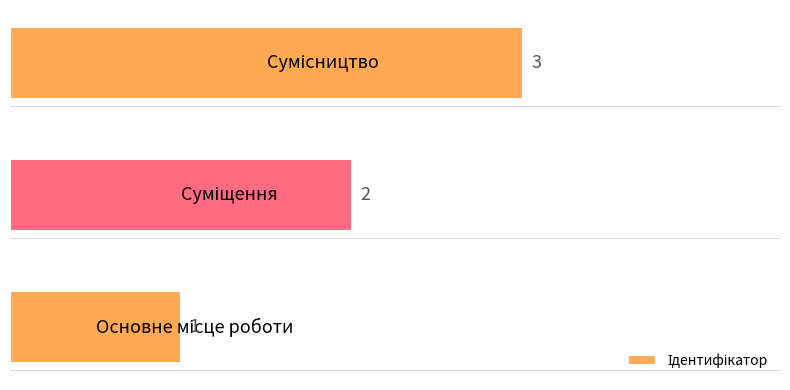

What is the sum of all values?

6